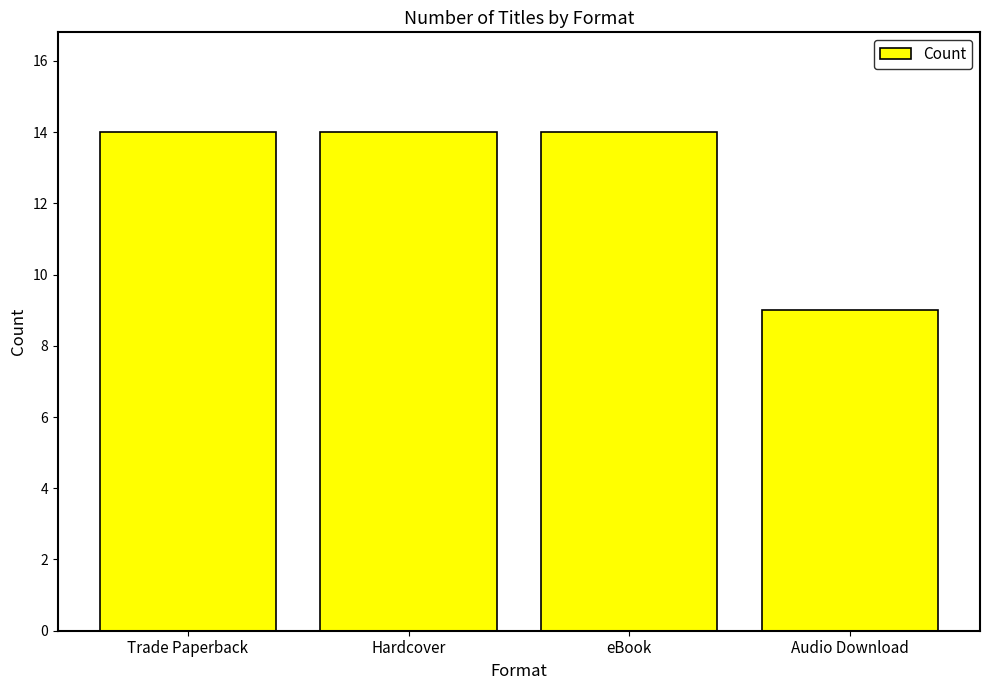

Reading right to left, transcribe all the data shown in this chart.

9	14	14	14